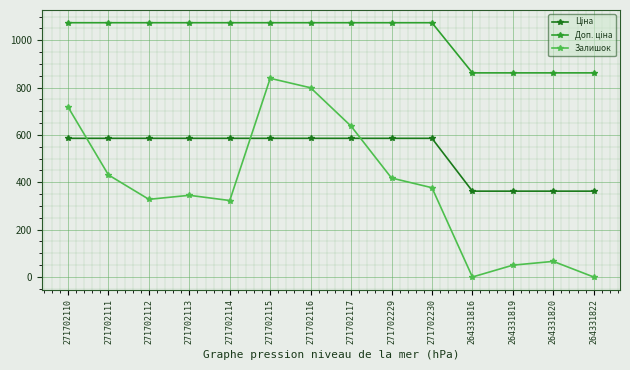

Is this an area chart (filled region under the line)?

No